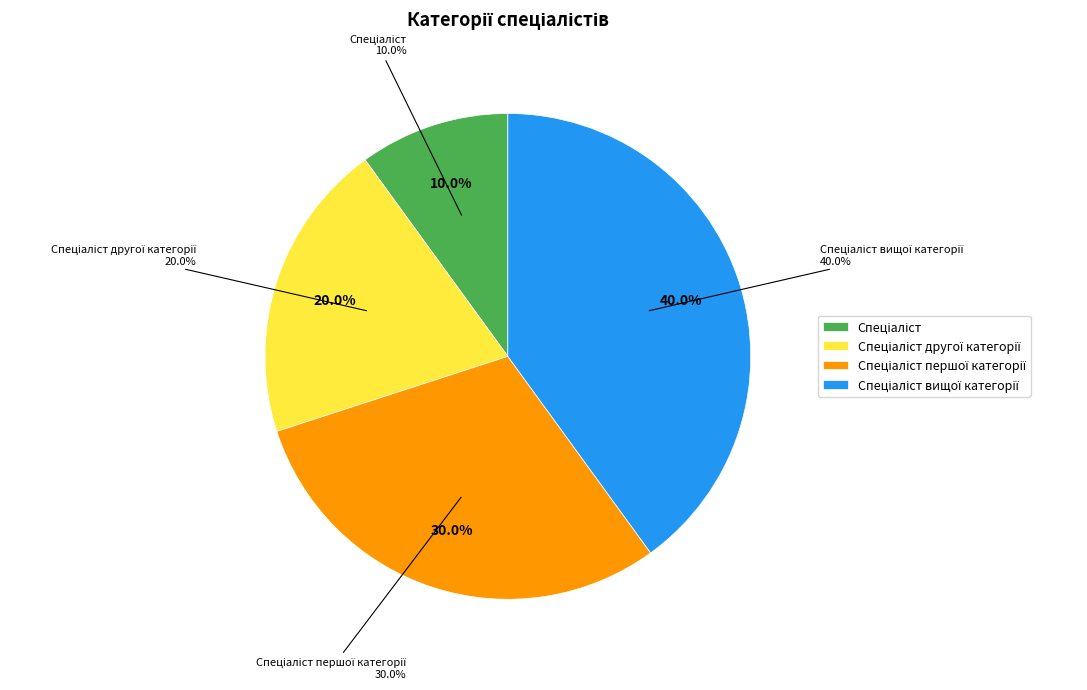

To the nearest percent, what percentage of the pie is Спеціаліст першої категорії?

30%